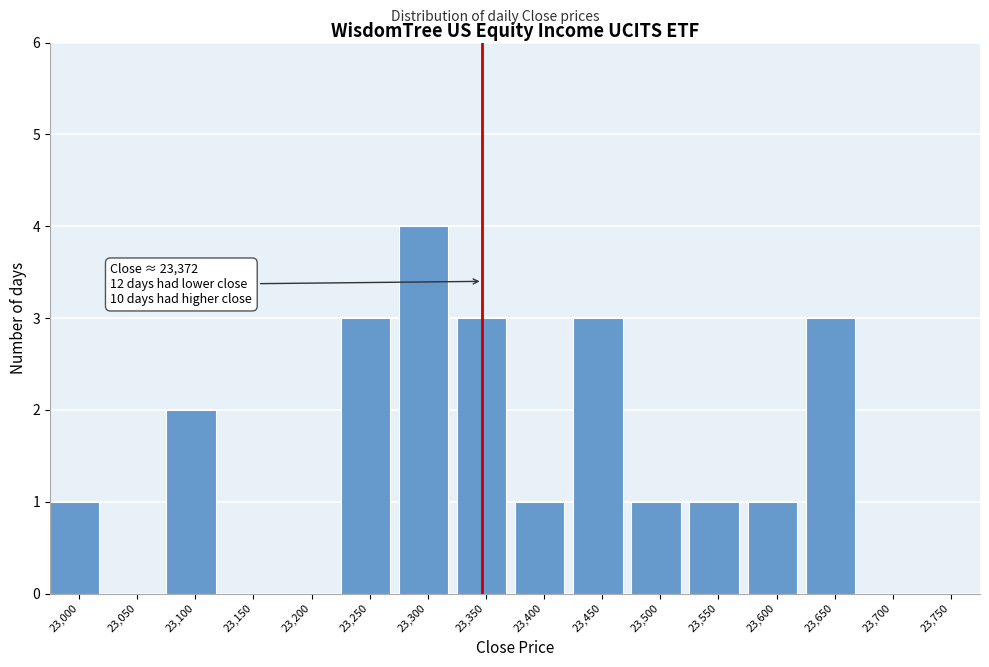

Reading left to right, extract all data points from this chart.

23,000=1	23,050=0	23,100=2	23,150=0	23,200=0	23,250=3	23,300=4	23,350=3	23,400=1	23,450=3	23,500=1	23,550=1	23,600=1	23,650=3	23,700=0	23,750=0